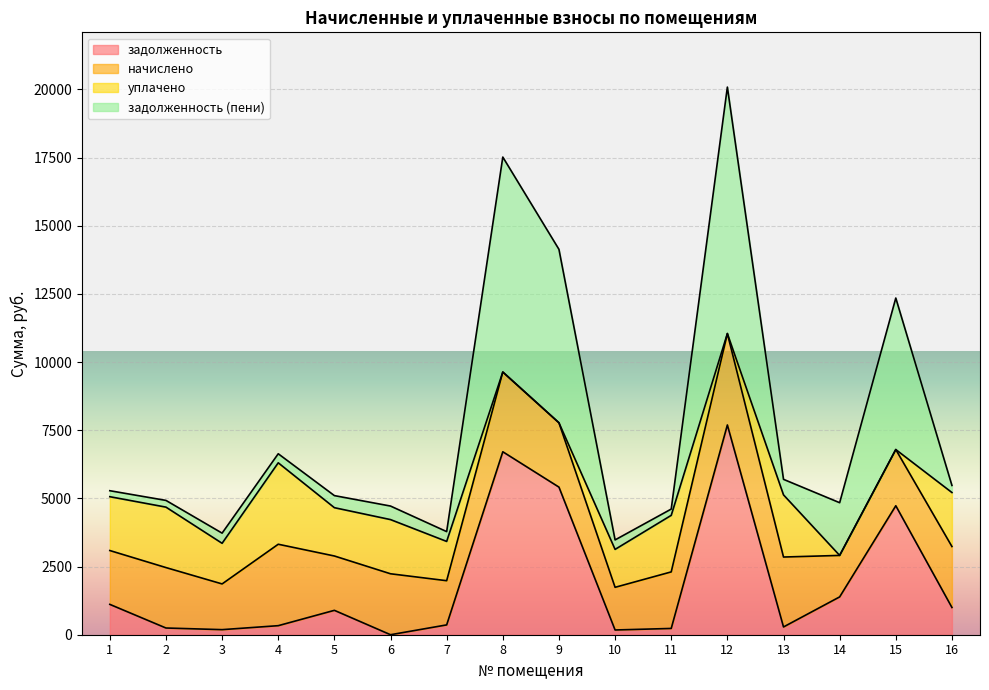

Does the chart display data point markers on the line(s)?

No